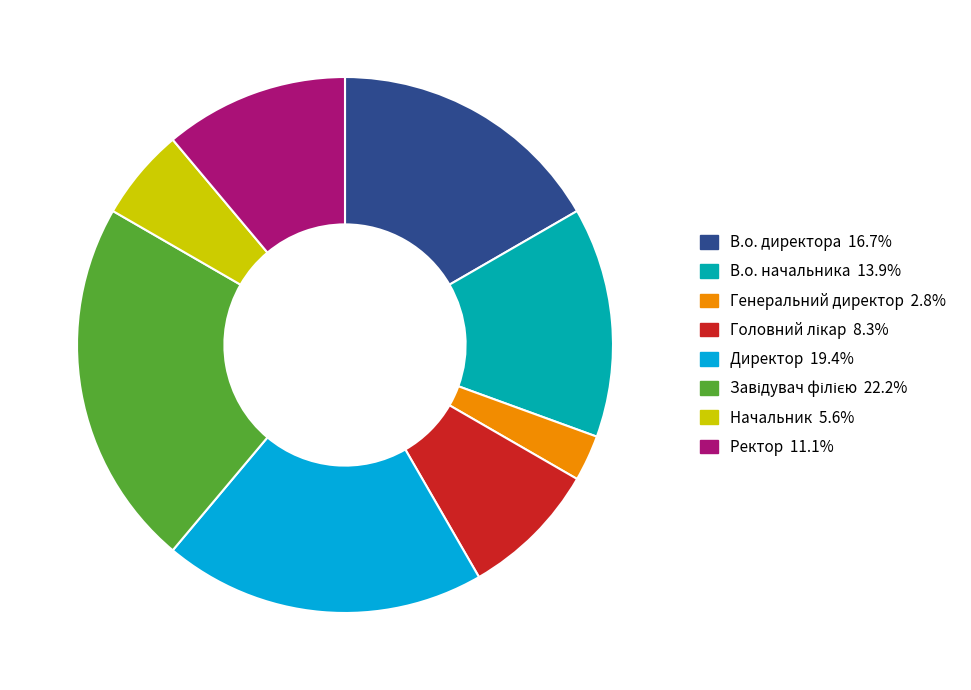

How many segments does this pie chart have?

8